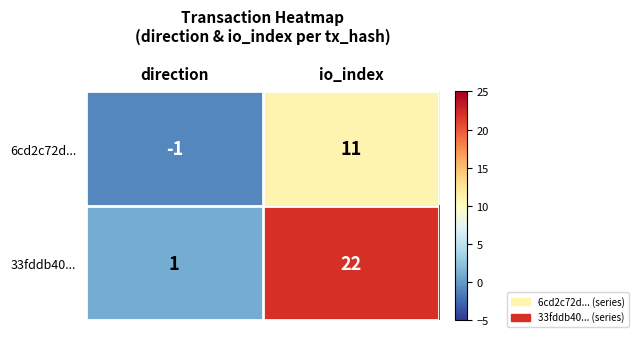

What is the maximum value shown in the chart?

22